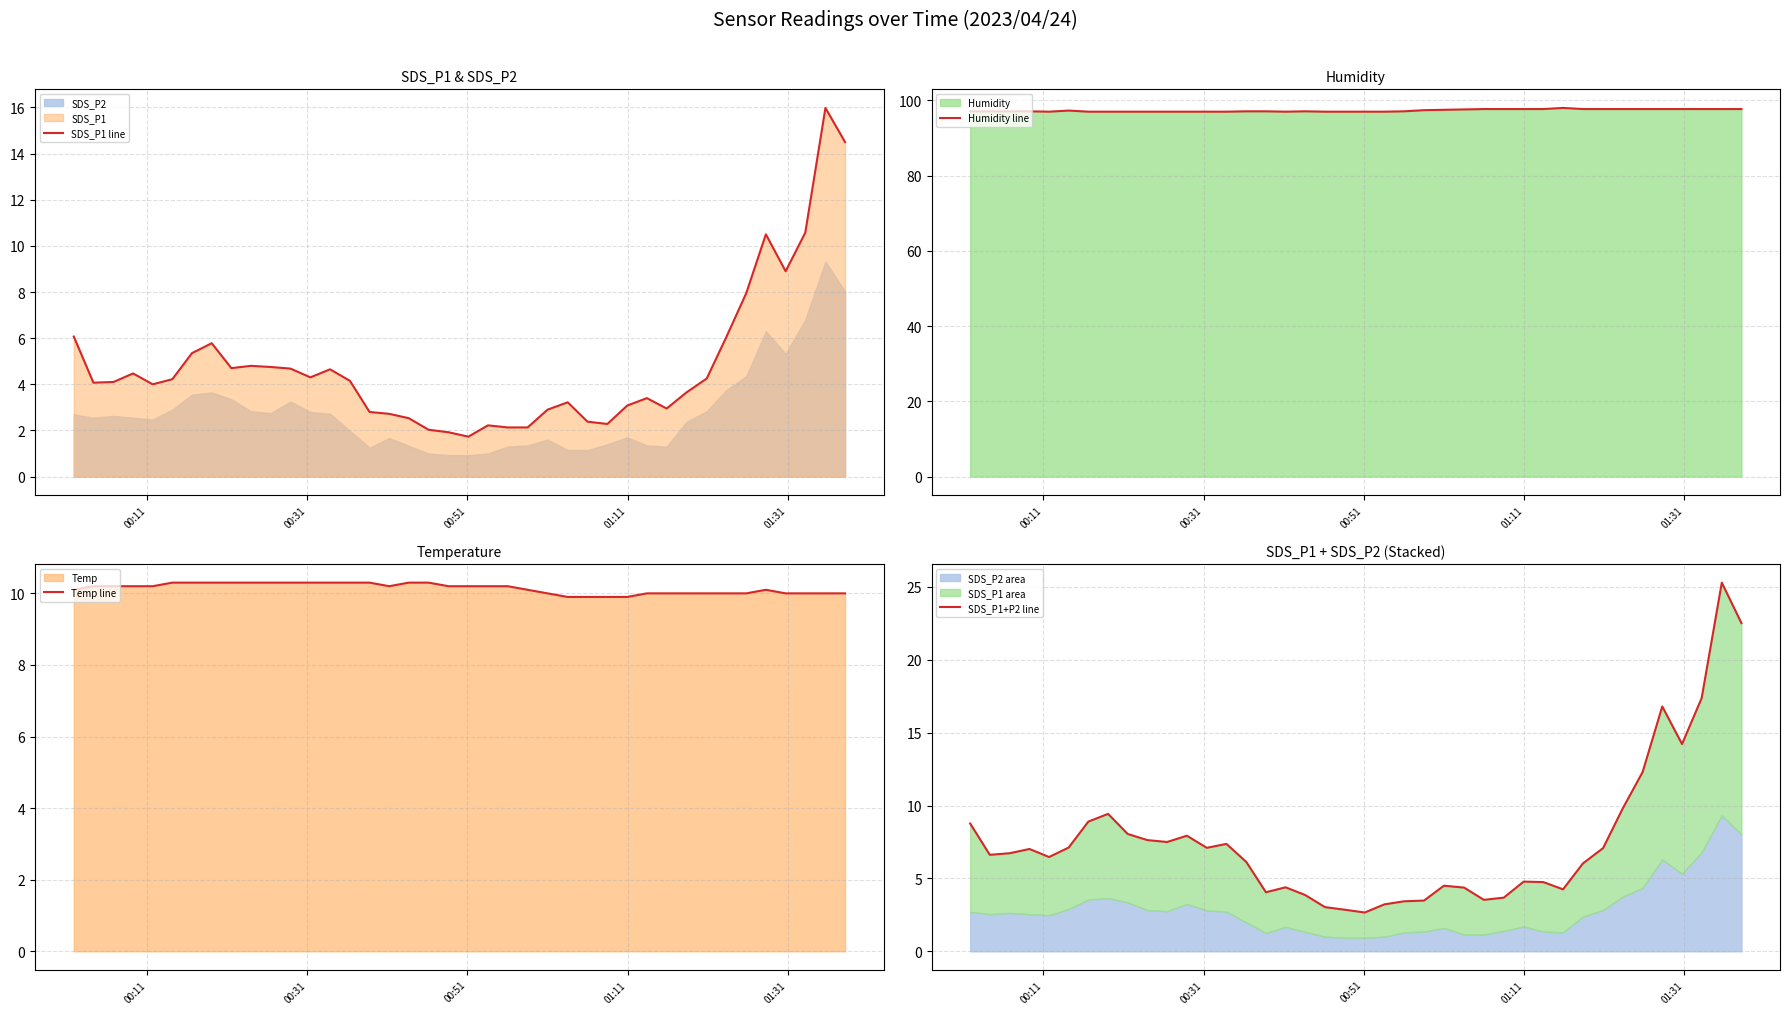

How many data points in Humidity line are above 97?

26